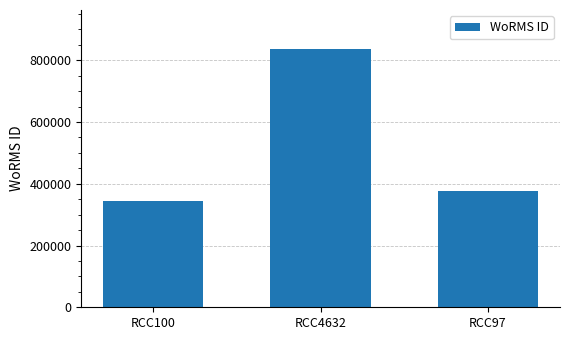

What is the sum of all values?

1558122